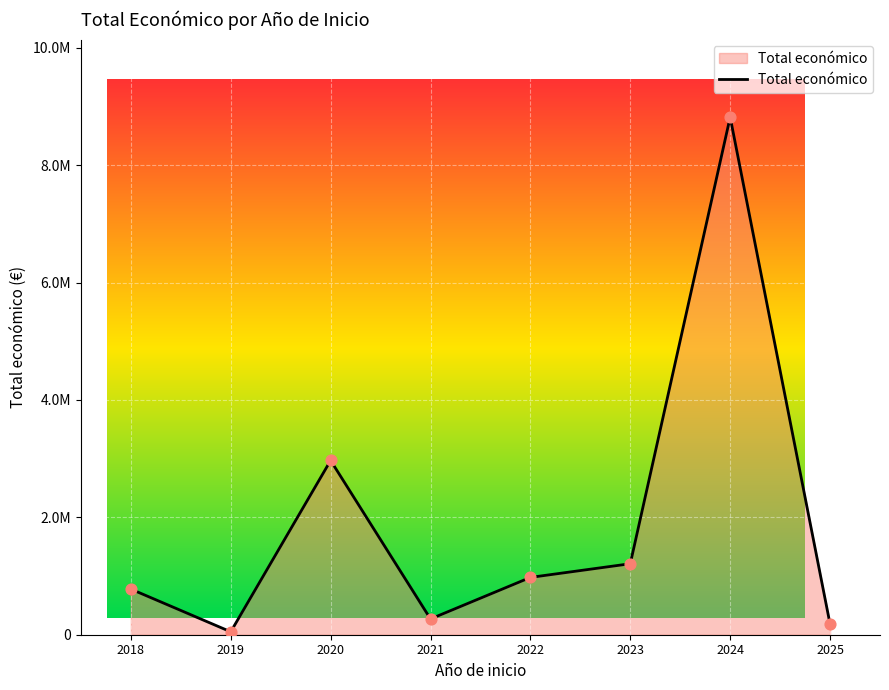

What is the change in value from 2024 to 2025?

-8637705